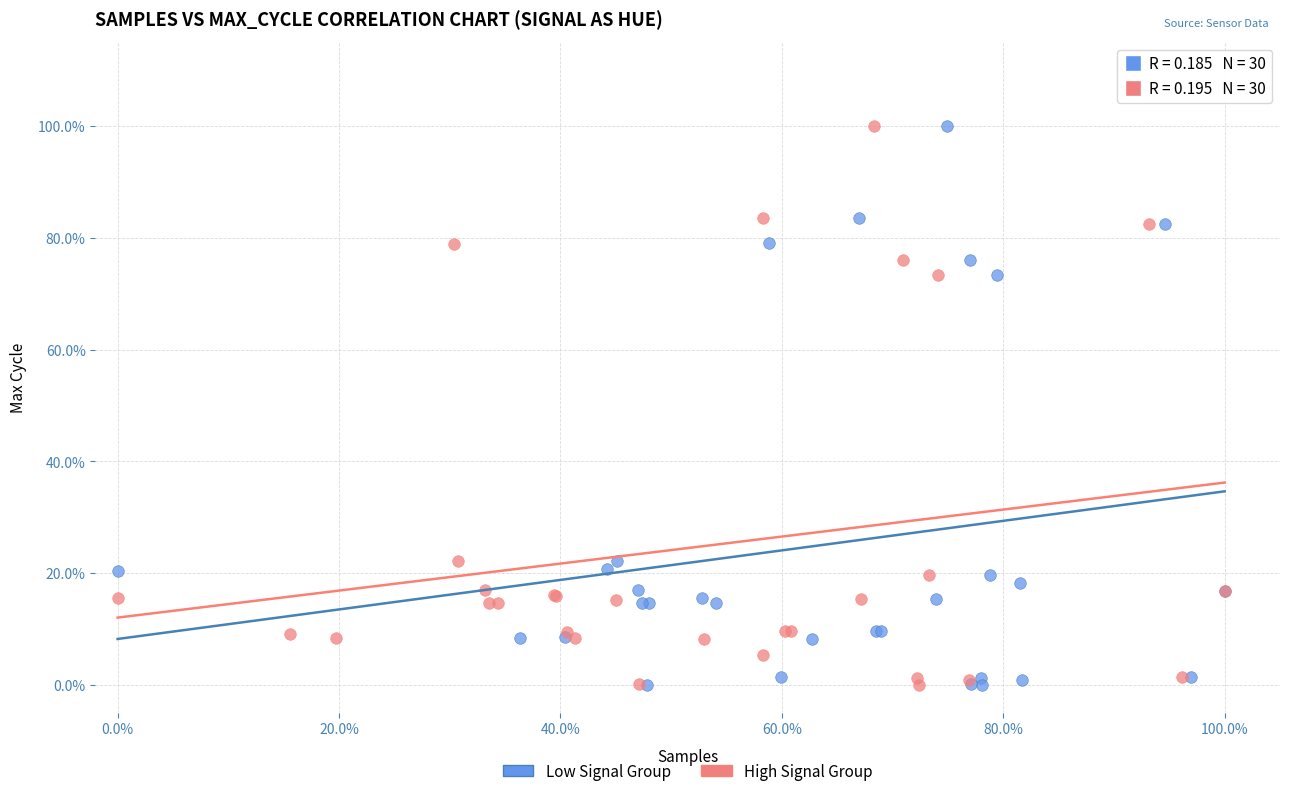

What are all the series names shown in the legend?

Low Signal Group, High Signal Group